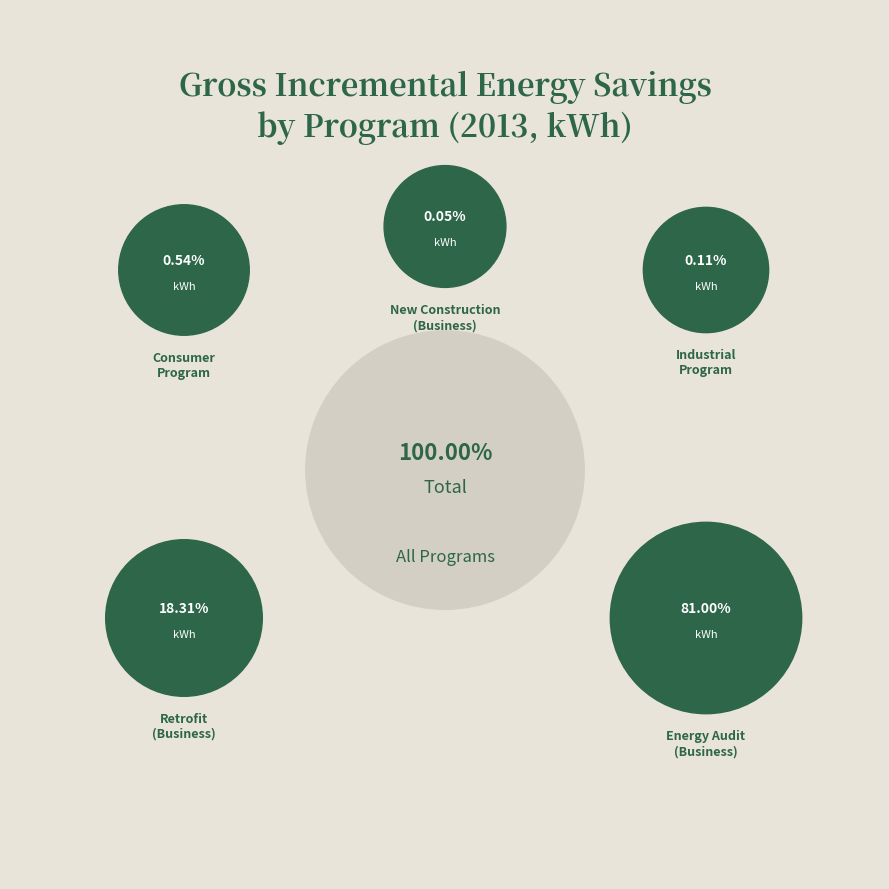

The Consumer Program slice represents 1% of the pie. True or false?

True